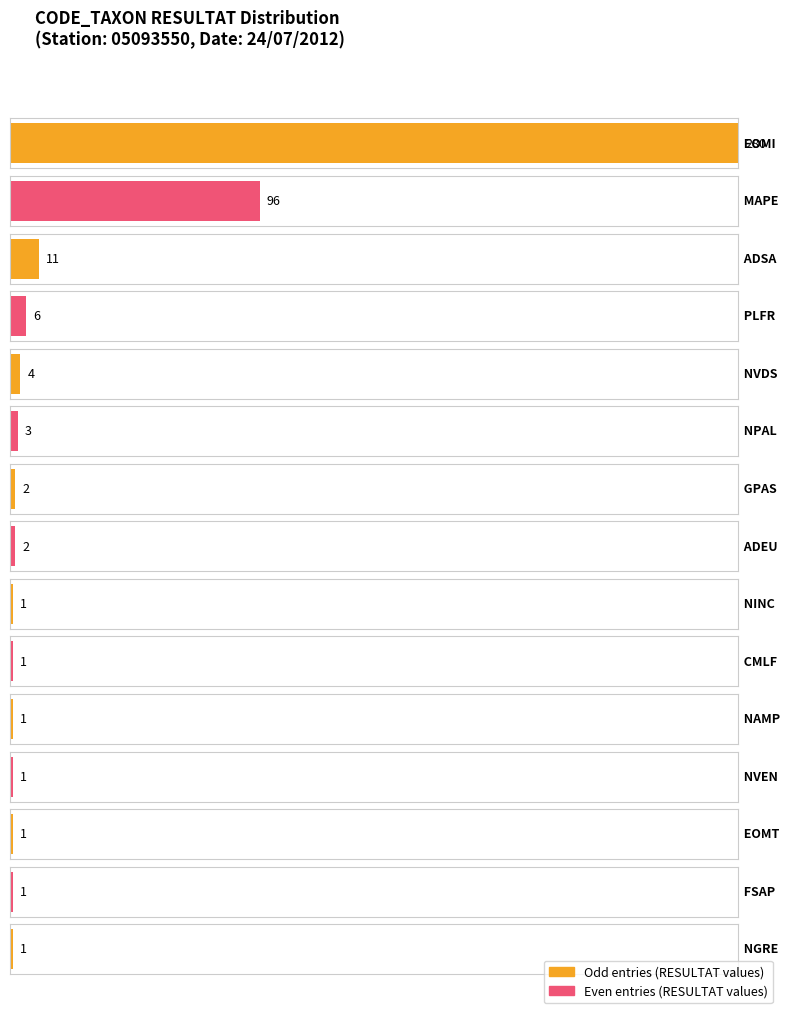

What is the difference between the maximum and second lowest values?

279